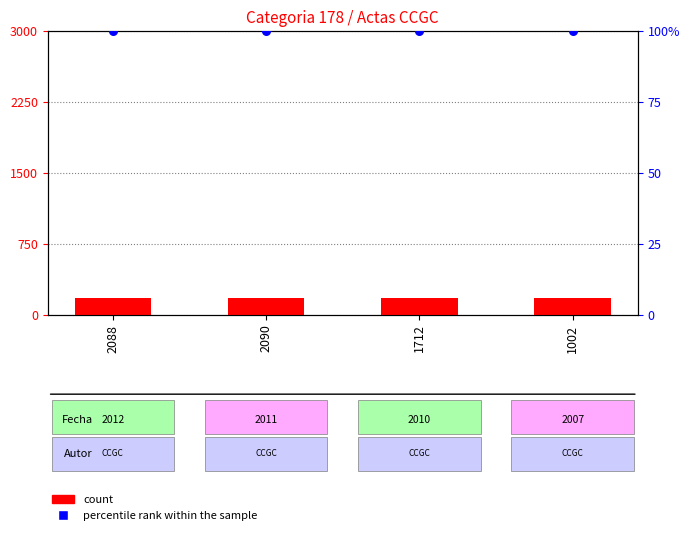

What are all the series names shown in the legend?

count, percentile rank within the sample